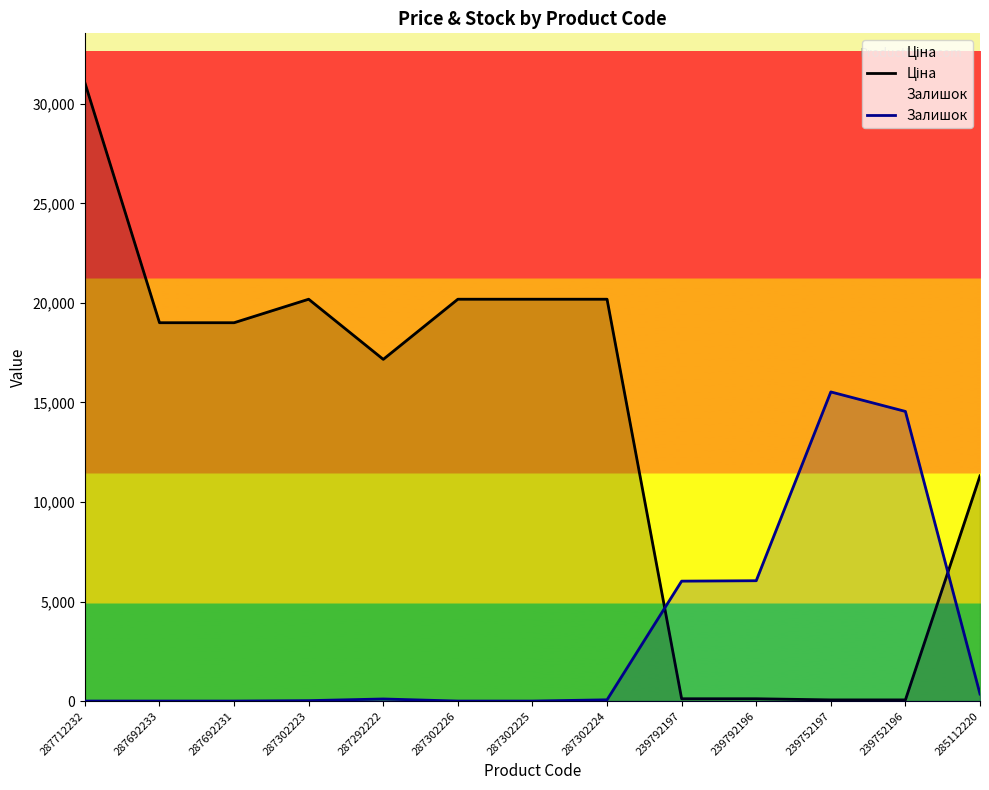

What is the maximum value shown in the chart?

31058.4